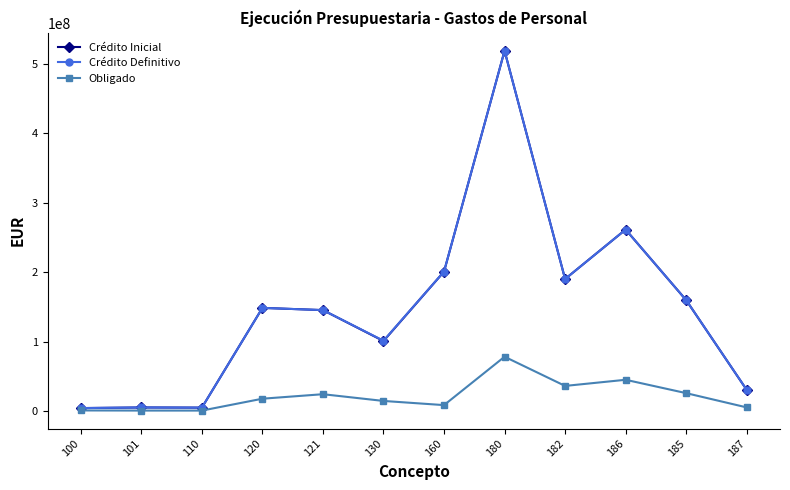

The value of Obligado at 180 is 78382626.5. True or false?

True